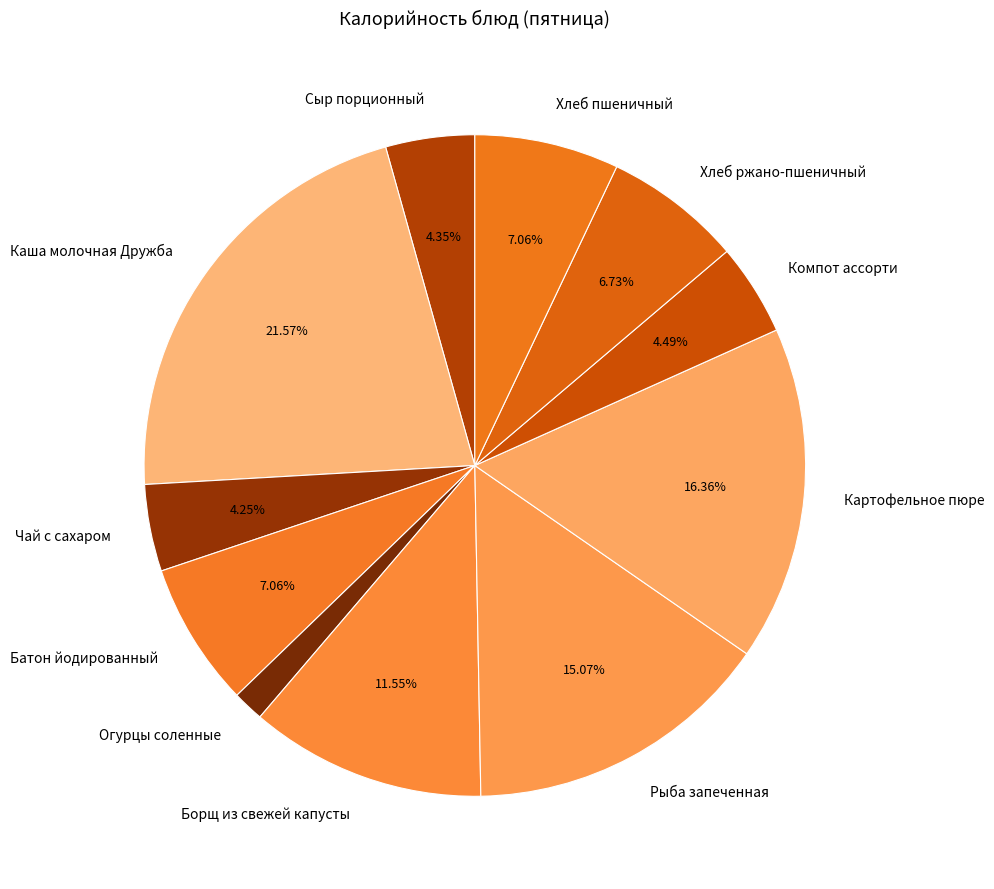

Approximately how many times larger is the value at Сыр порционный compared to Картофельное пюре?

0.3